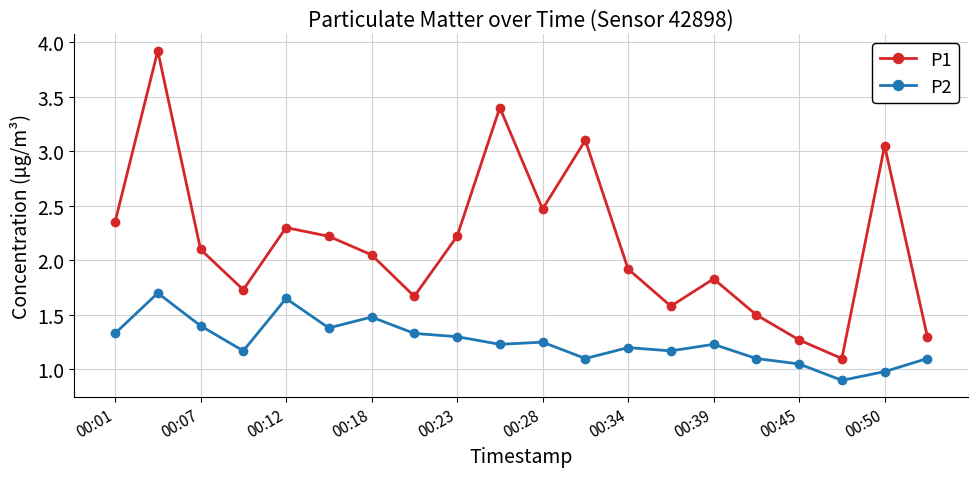

In P2, how many points are lower than both neighbors (excluding endpoints)?

6